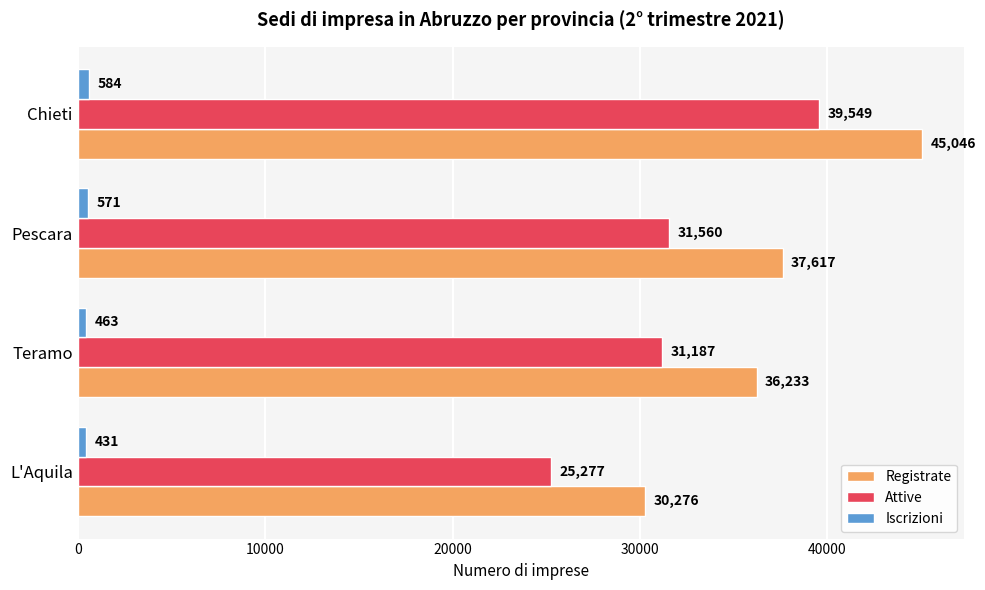

Rank the categories by Registrate value from lowest to highest.

L'Aquila, Teramo, Pescara, Chieti